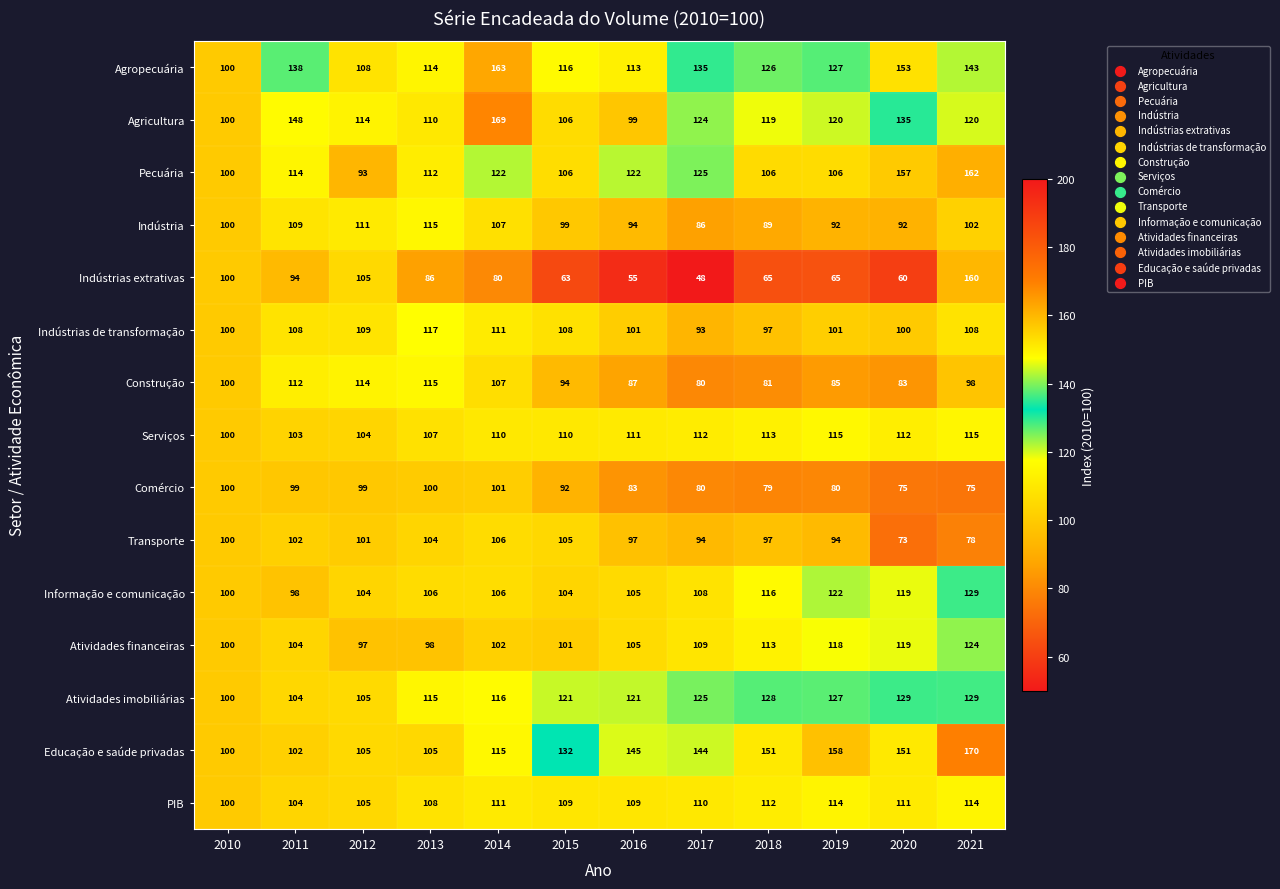

What is the average value of the Comércio series?

89